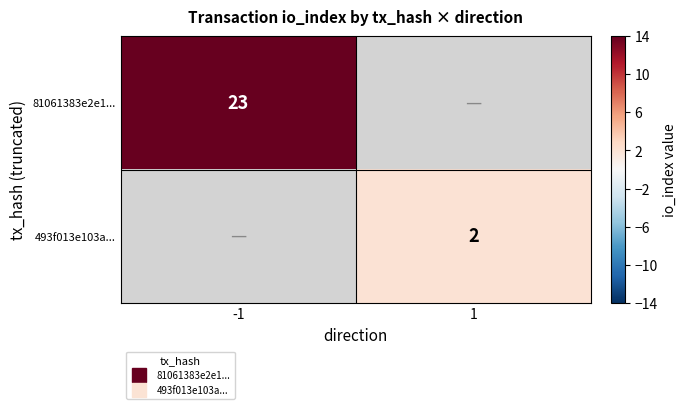

At which category does the chart reach its minimum across all series?

1